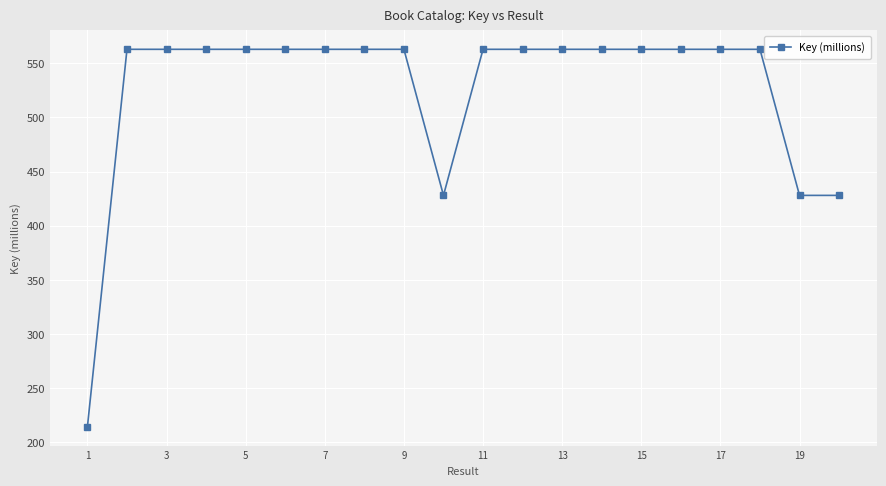

True or false: the data has more than 2 interior local peaks.

True